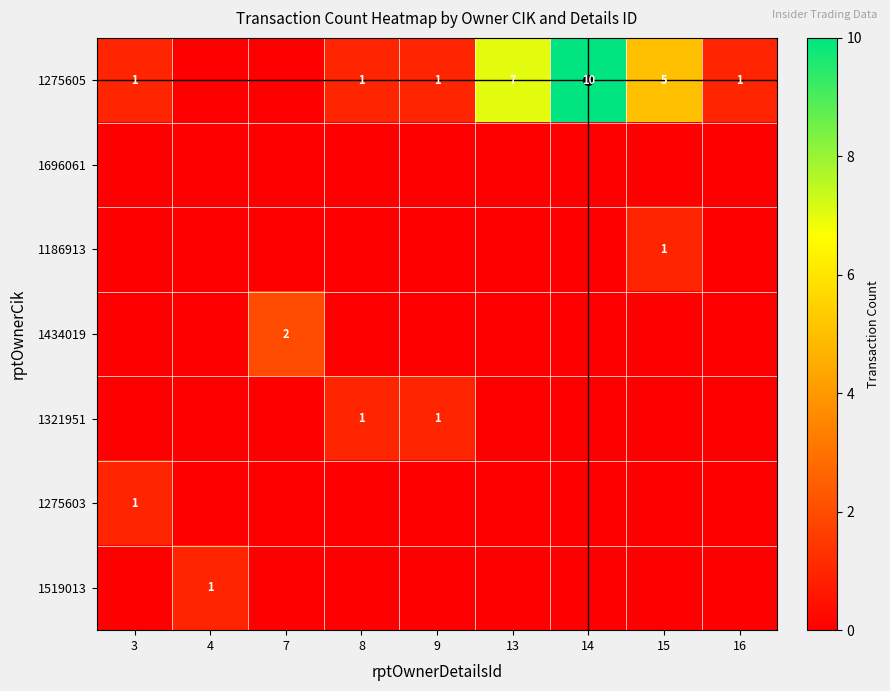

What is the difference between the highest and lowest values at 4?

1